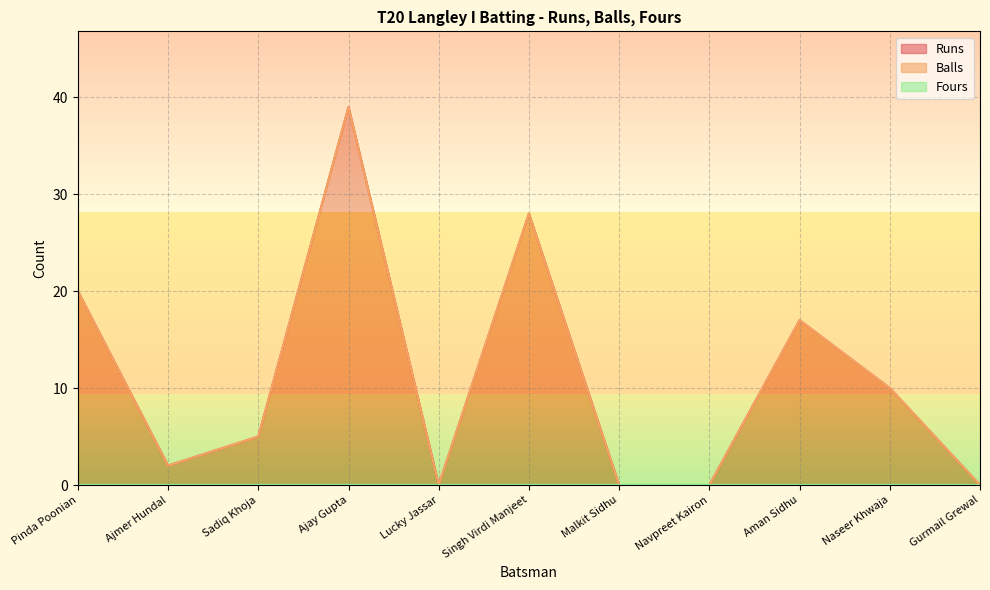

How many lines are shown in the chart?

3